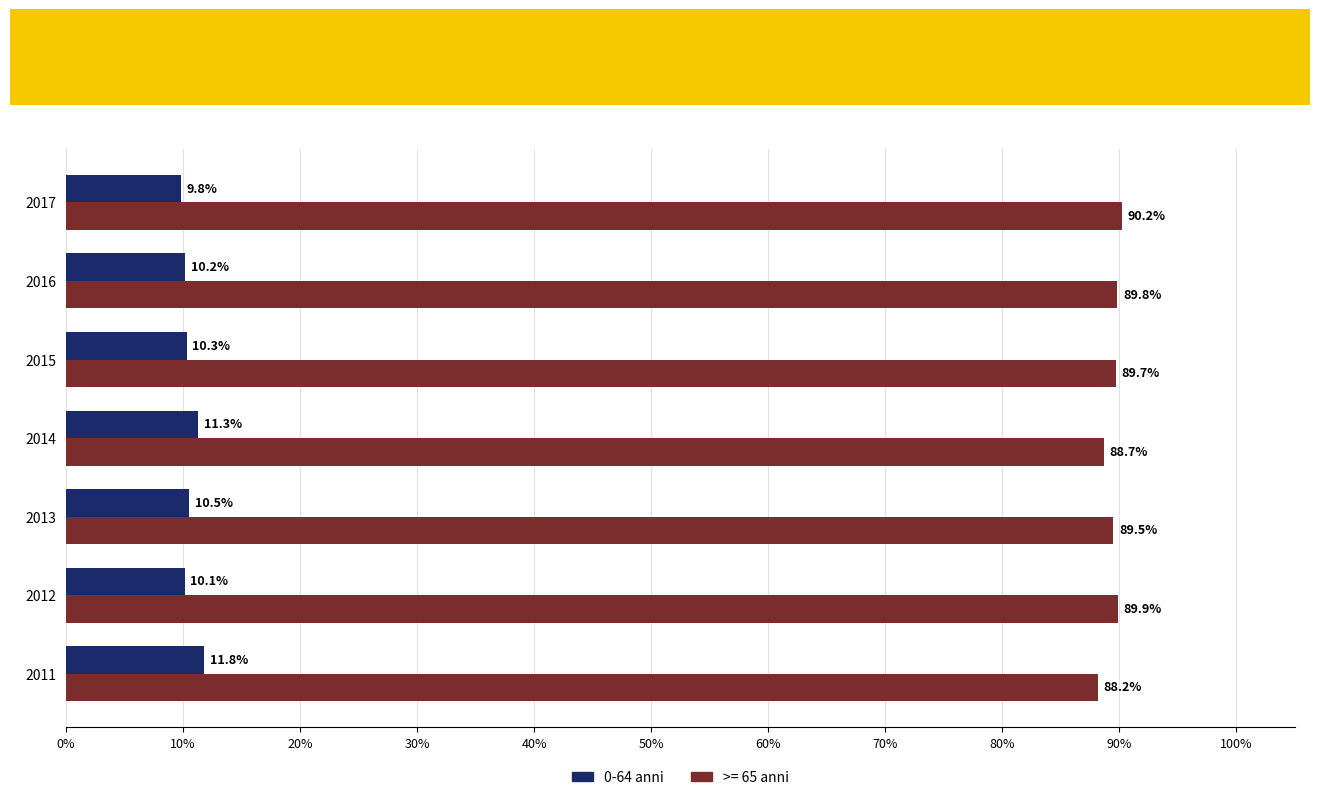

What is the average value of the 0-64 anni series?

10.6